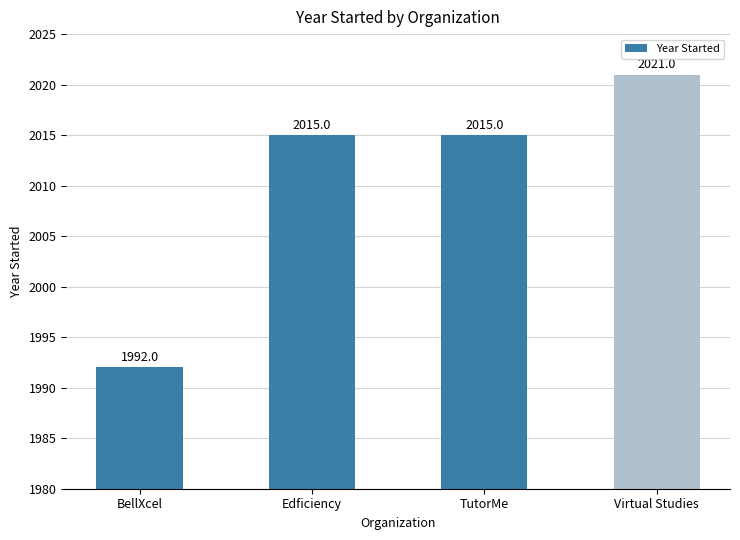

The chart shows a value of 2015 at TutorMe. True or false?

True